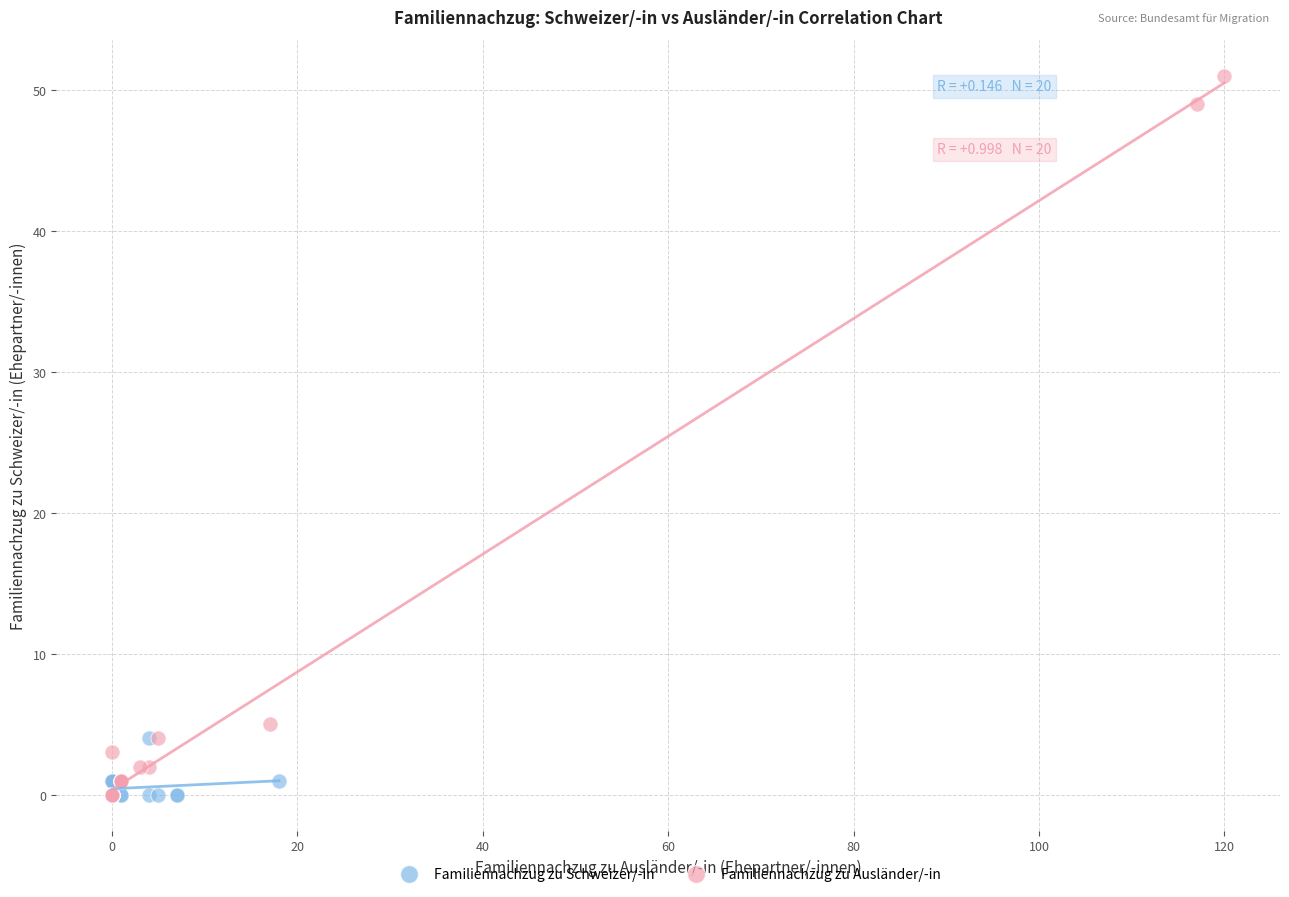

What are all the series names shown in the legend?

Familiennachzug zu Schweizer/-in, Familiennachzug zu Ausländer/-in